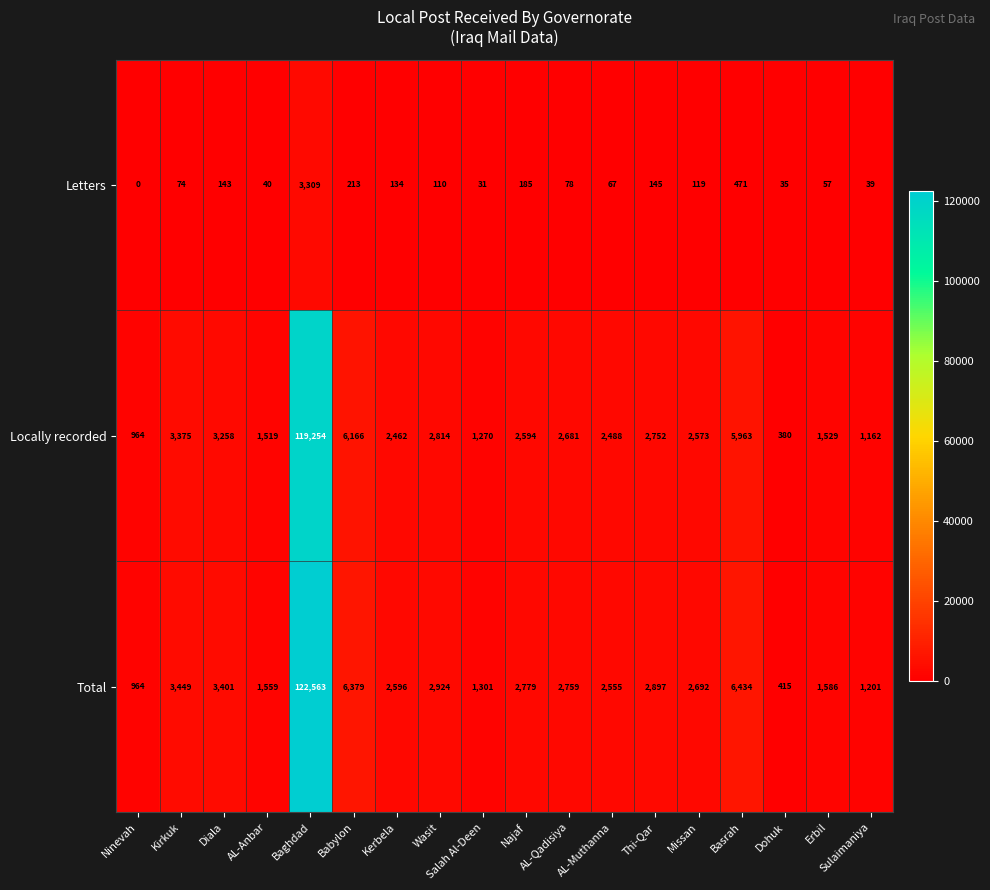

Which category has the lowest value across all series?

Ninevah